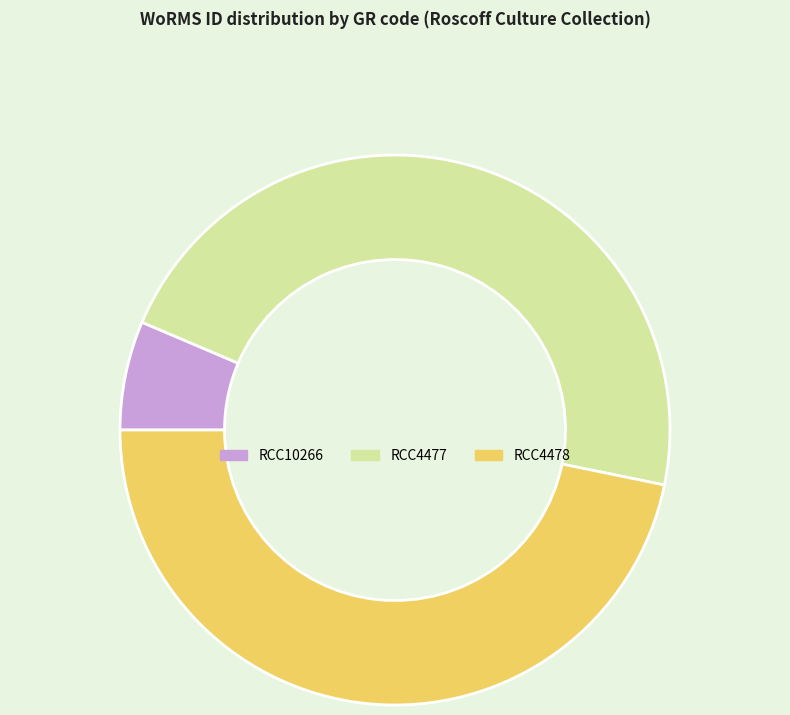

Count the number of slices in the pie.

3